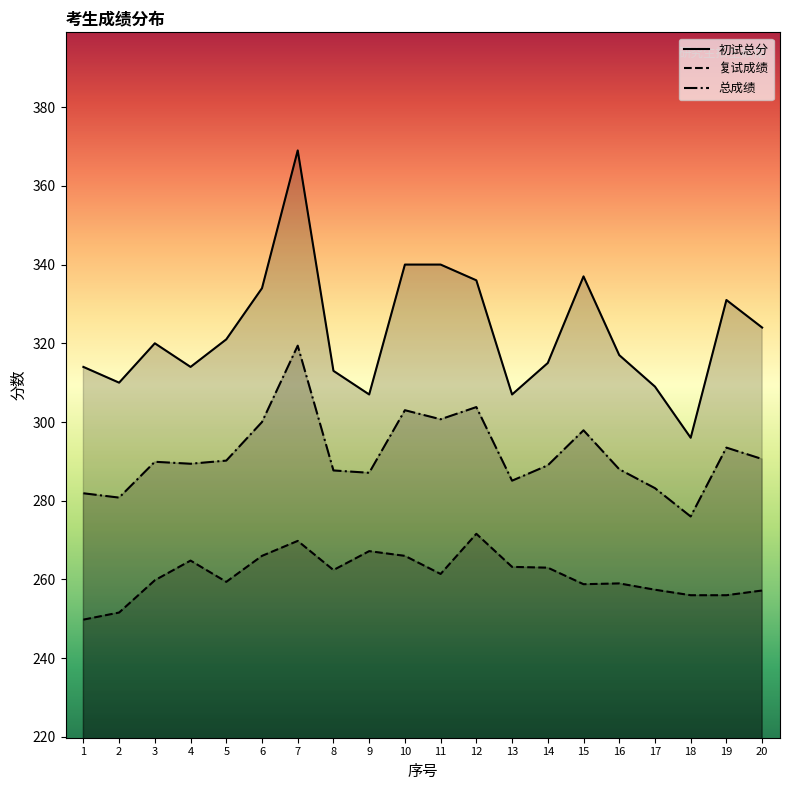

True or false: 复试成绩 and 总成绩 cross at least once.

False